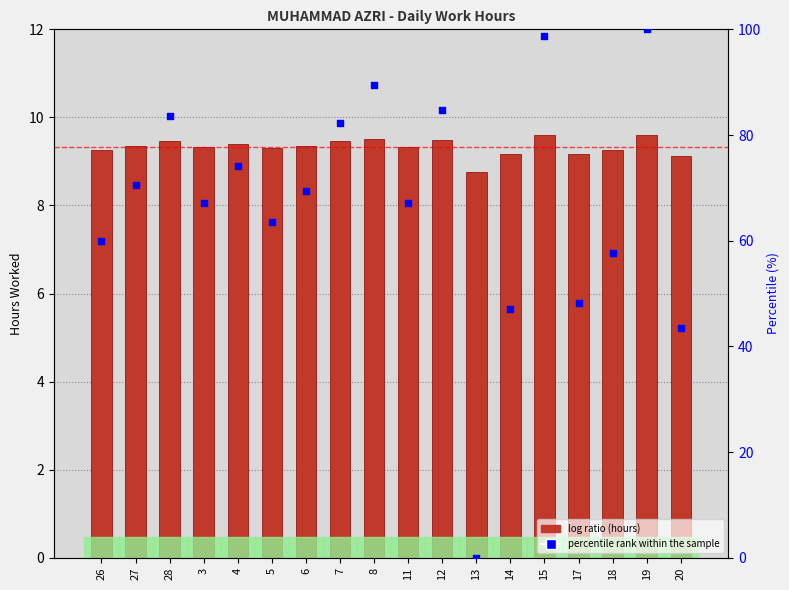

Which series contains the highest Y value?

percentile rank within the sample